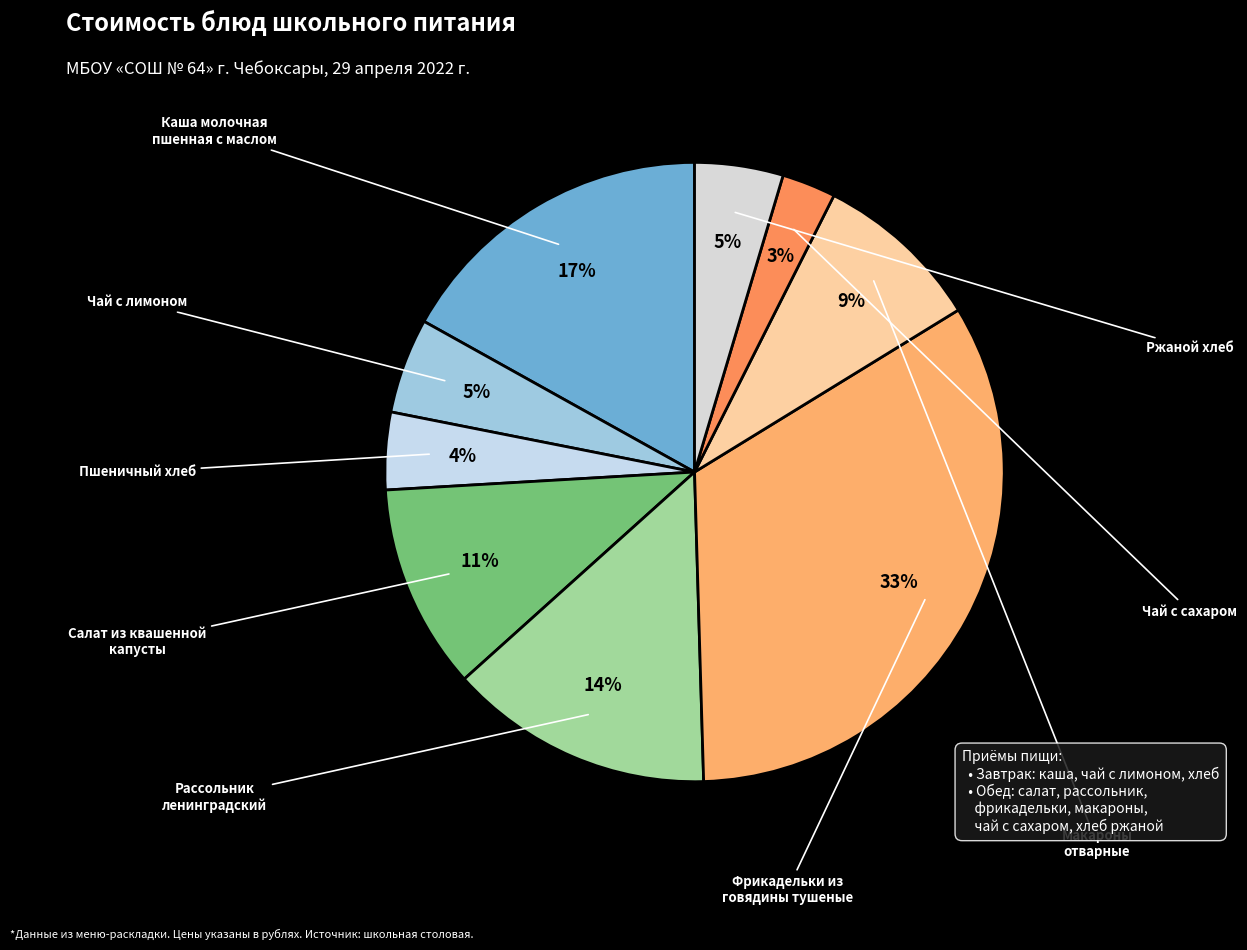

Count the number of slices in the pie.

9